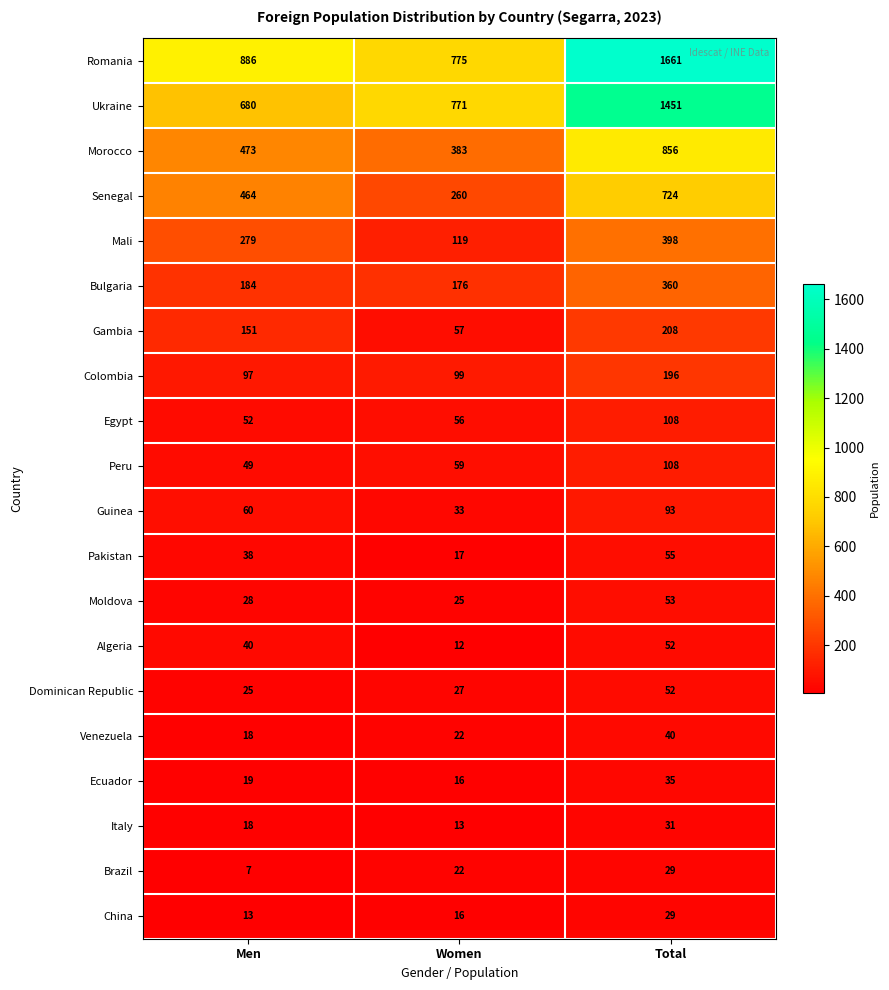

What is the difference between the second highest and minimum values in the Guinea series?

27